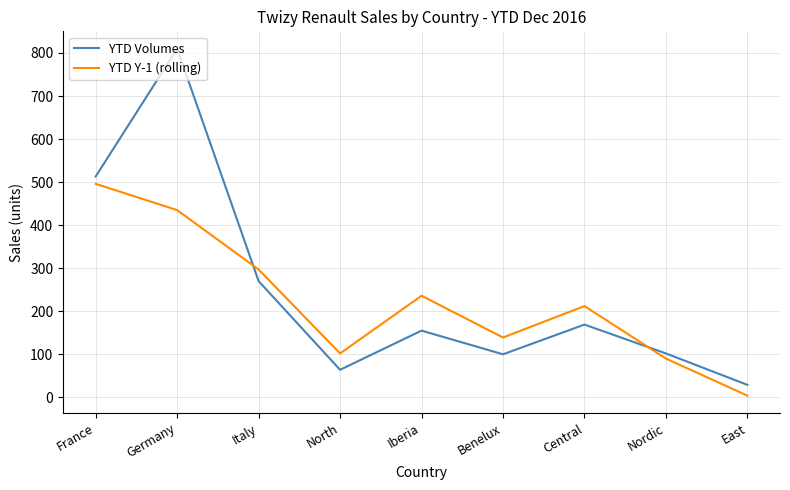

The YTD Volumes series shows 100 at Benelux. True or false?

True